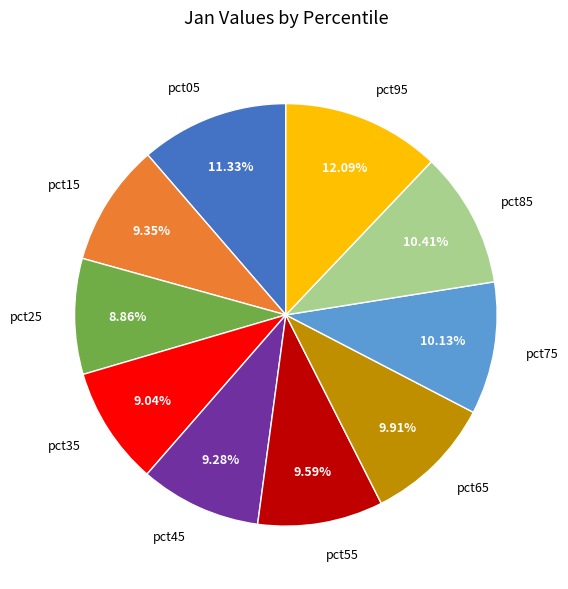

What is the ratio of the value at pct75 to the value at pct15?

1.1